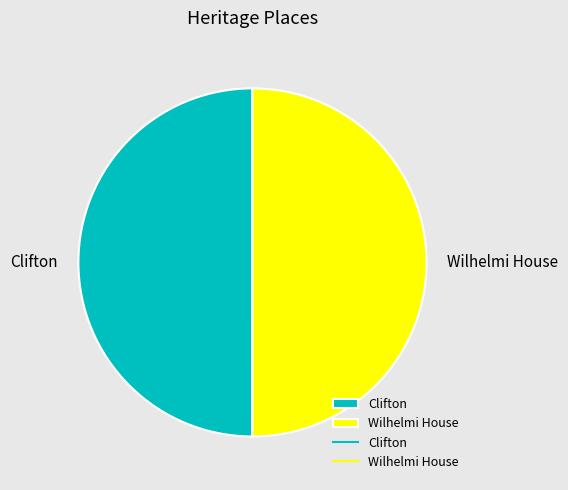

What is the ratio of the value at Clifton to the value at Wilhelmi House?

1.0